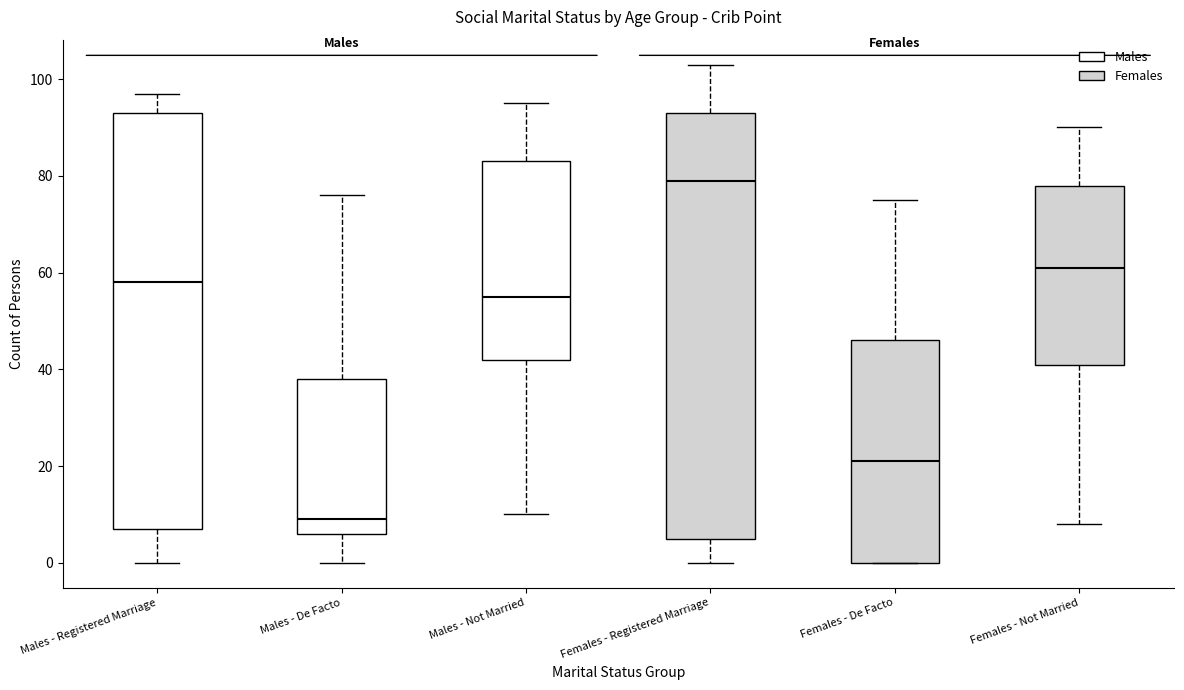

Reading left to right, read every box against the y-axis: the position of its median line, the range the box covers, and the ends of its whiskers. The values are not printed on the chart, so give them approximately, as read against the axis.

Males - Registered Marriage: median 58, box 8 to 94, whiskers 0 to 98
Males - De Facto: median 10, box 6 to 38, whiskers 0 to 76
Males - Not Married: median 56, box 42 to 84, whiskers 10 to 96
Females - Registered Marriage: median 80, box 6 to 94, whiskers 0 to 104
Females - De Facto: median 22, box 0 to 46, whiskers 0 to 76
Females - Not Married: median 62, box 42 to 78, whiskers 8 to 90